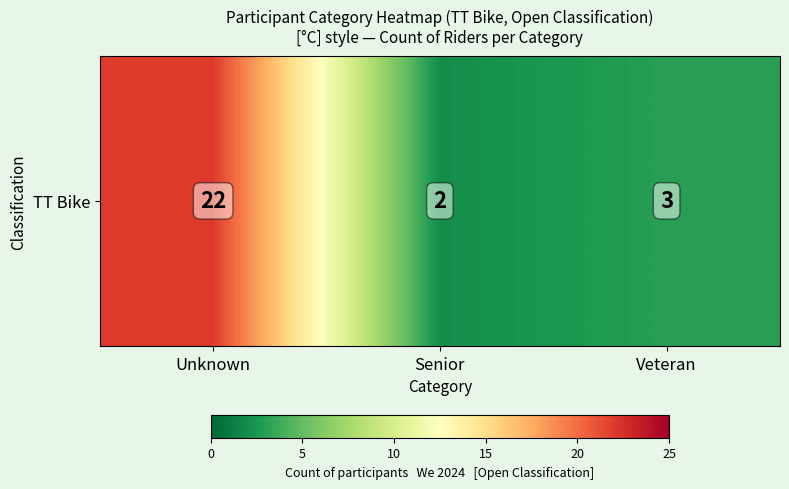

What is the sum of all values?

27